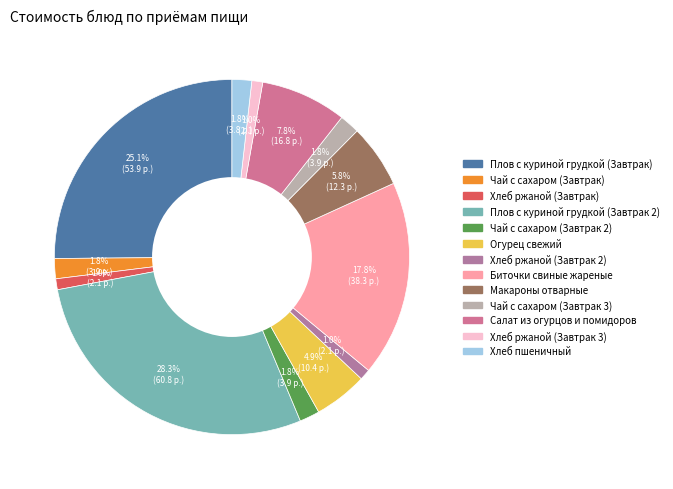

Rank the categories by value from lowest to highest.

Хлеб ржаной (Завтрак), Хлеб ржаной (Завтрак 2), Хлеб ржаной (Завтрак 3), Хлеб пшеничный, Чай с сахаром (Завтрак), Чай с сахаром (Завтрак 2), Чай с сахаром (Завтрак 3), Огурец свежий, Макароны отварные, Салат из огурцов и помидоров, Биточки свиные жареные, Плов с куриной грудкой (Завтрак), Плов с куриной грудкой (Завтрак 2)